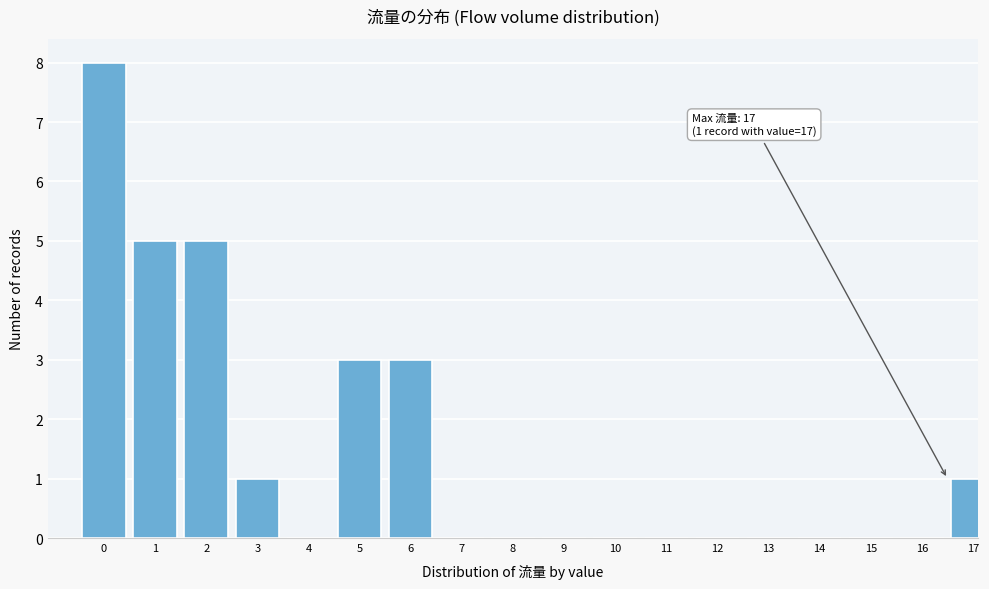

Reading left to right, extract all data points from this chart.

0=8	1=5	2=5	3=1	4=0	5=3	6=3	7=0	8=0	9=0	10=0	11=0	12=0	13=0	14=0	15=0	16=0	17=1